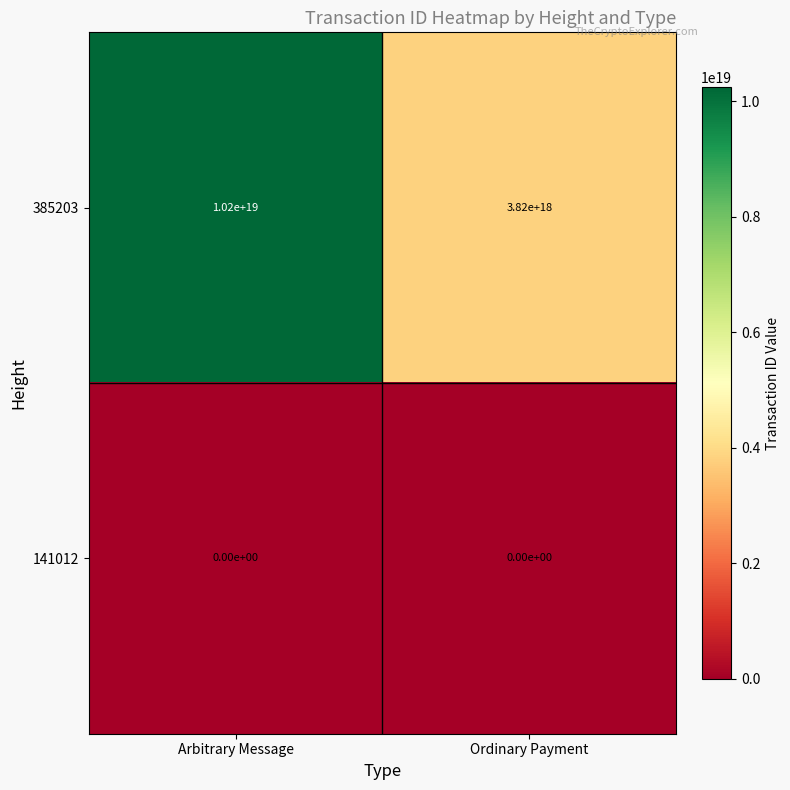

Which series has the largest total across all categories?

385203